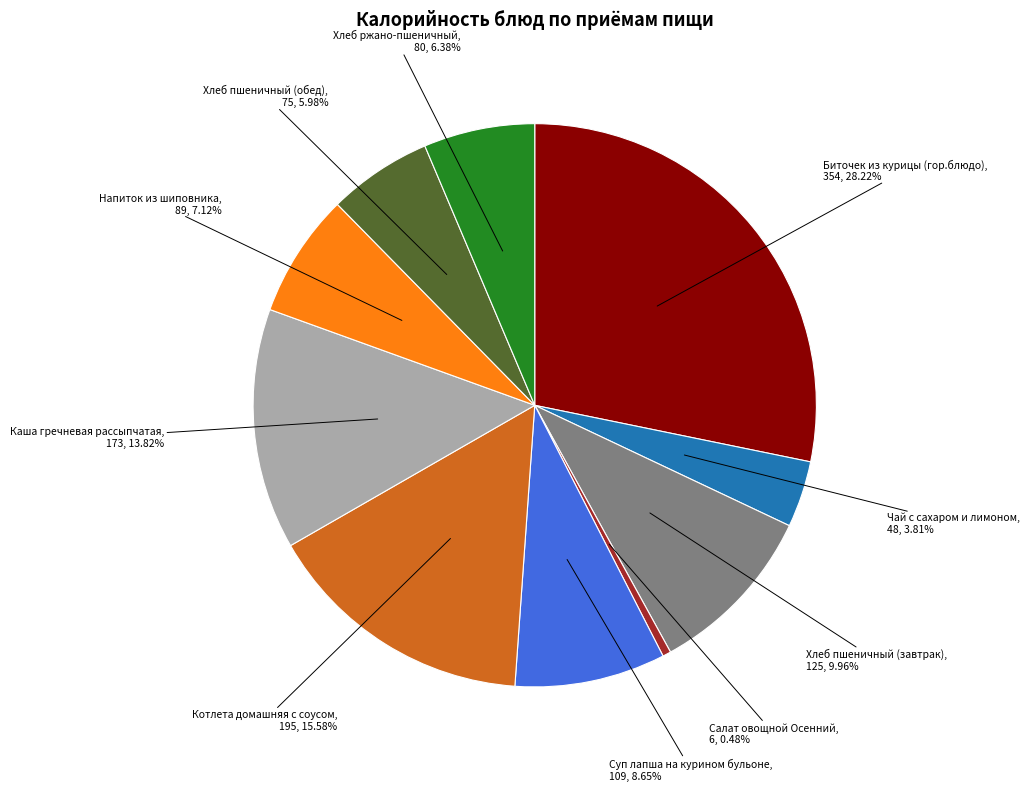

To the nearest percent, what is the average slice percentage?

10%